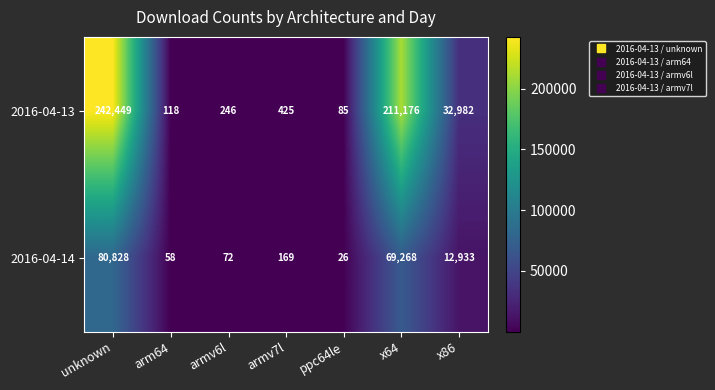

At which category is the sum across all series the highest?

unknown